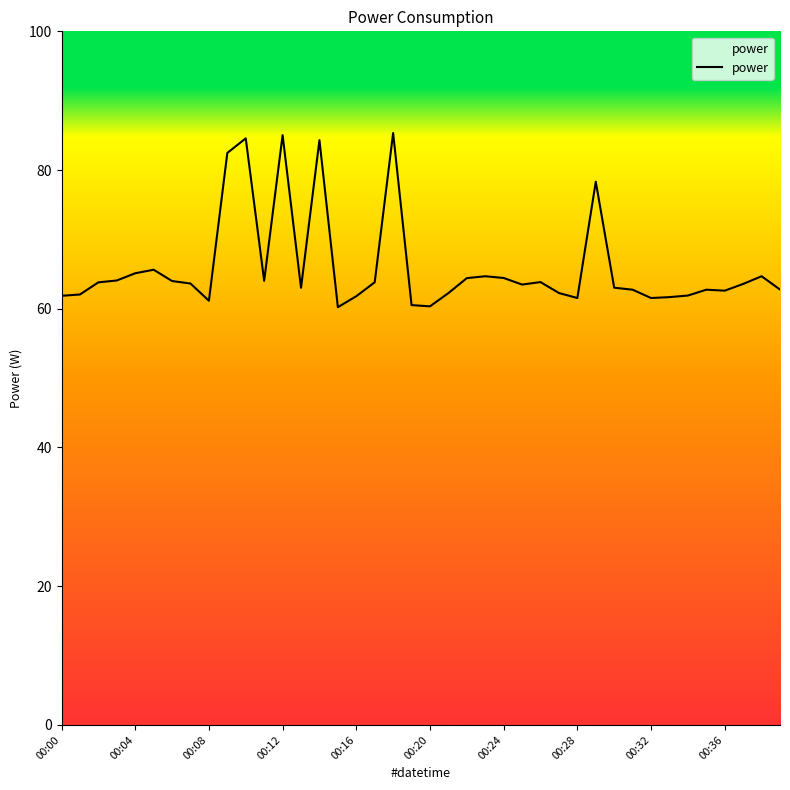

What is the maximum value shown in the chart?

85.3